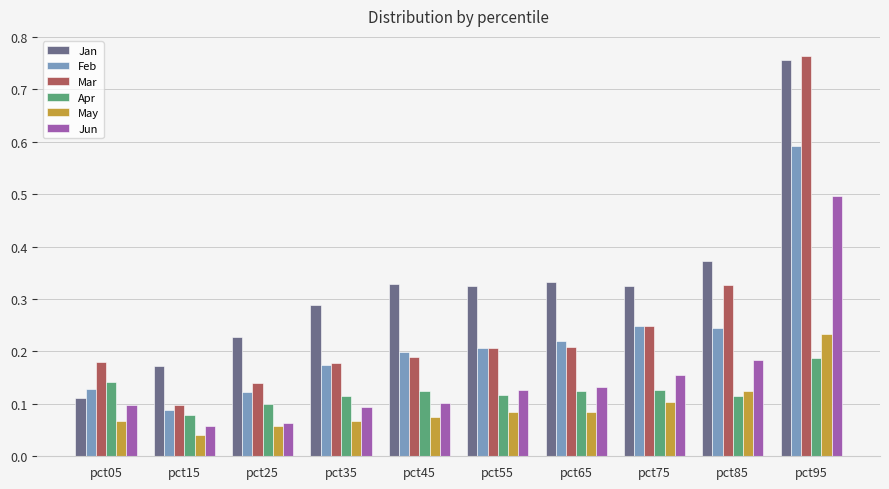

The Mar series shows 0.2 at pct45. True or false?

True